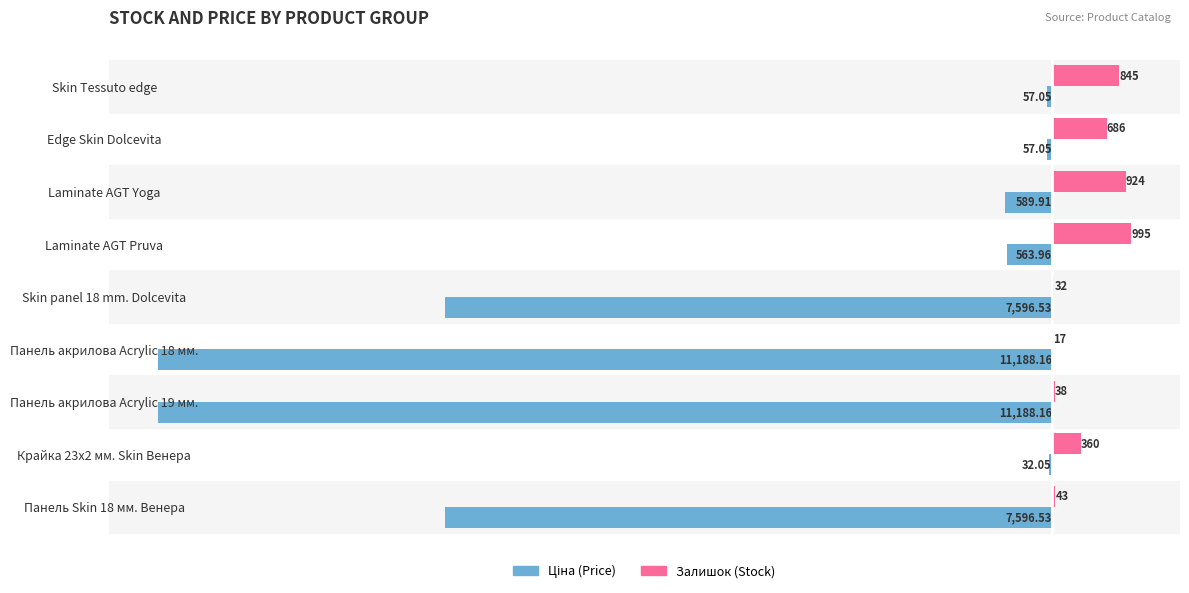

What is the total value across all series at Laminate AGT Pruva?

431.0